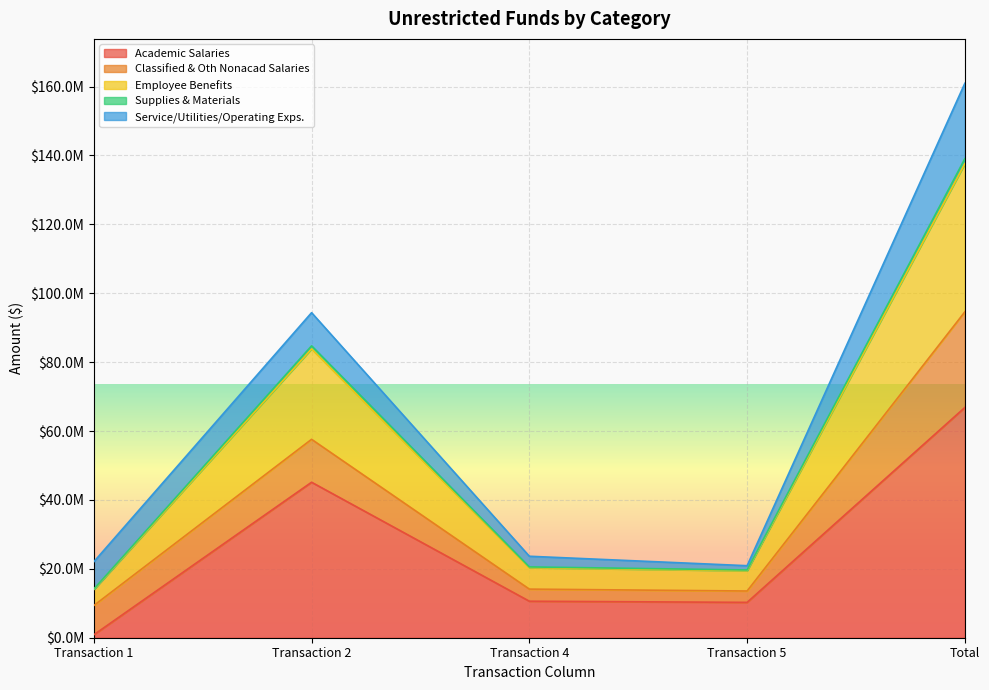

The Academic Salaries series shows 16332127.4 at Transaction 5. True or false?

False